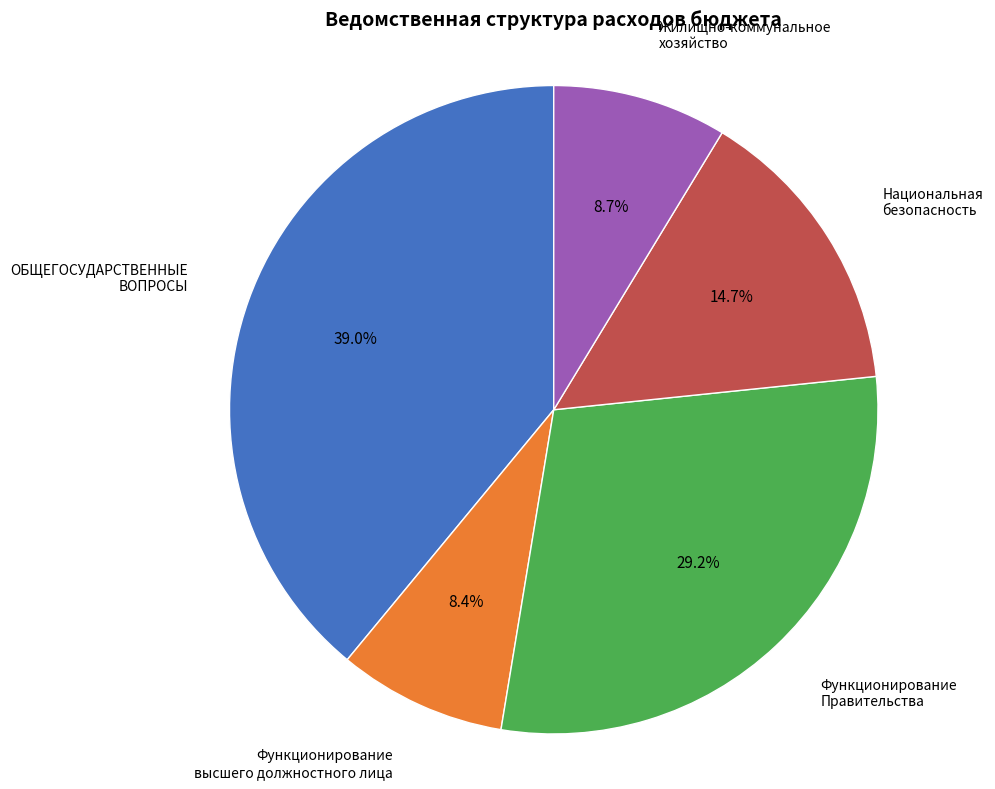

How many segments does this pie chart have?

5